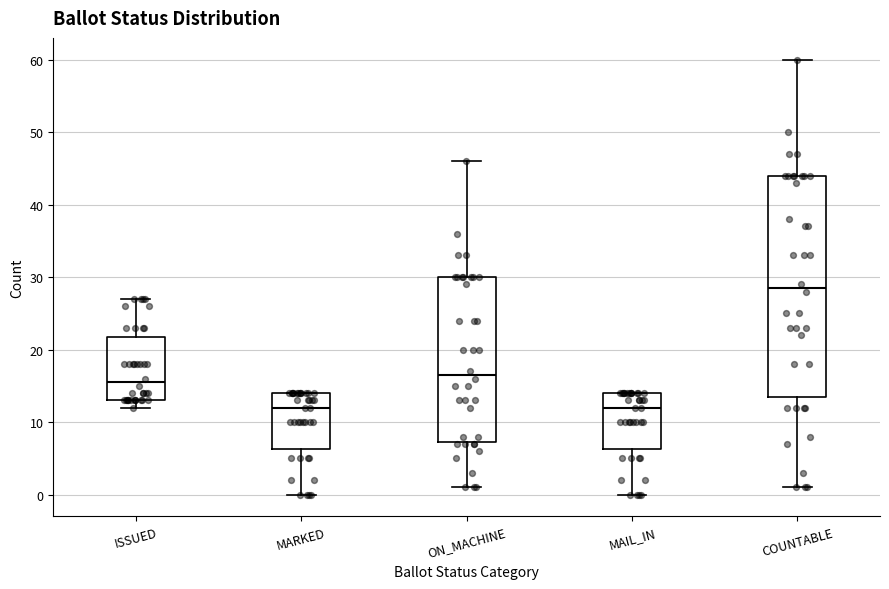

Reading left to right, read every box against the y-axis: the position of its median line, the range the box covers, and the ends of its whiskers. The values are not printed on the chart, so give them approximately, as read against the axis.

ISSUED: median 16, box 13 to 22, whiskers 12 to 27
MARKED: median 12, box 6 to 14, whiskers 0 to 14
ON_MACHINE: median 17, box 7 to 30, whiskers 1 to 46
MAIL_IN: median 12, box 6 to 14, whiskers 0 to 14
COUNTABLE: median 29, box 14 to 44, whiskers 1 to 60